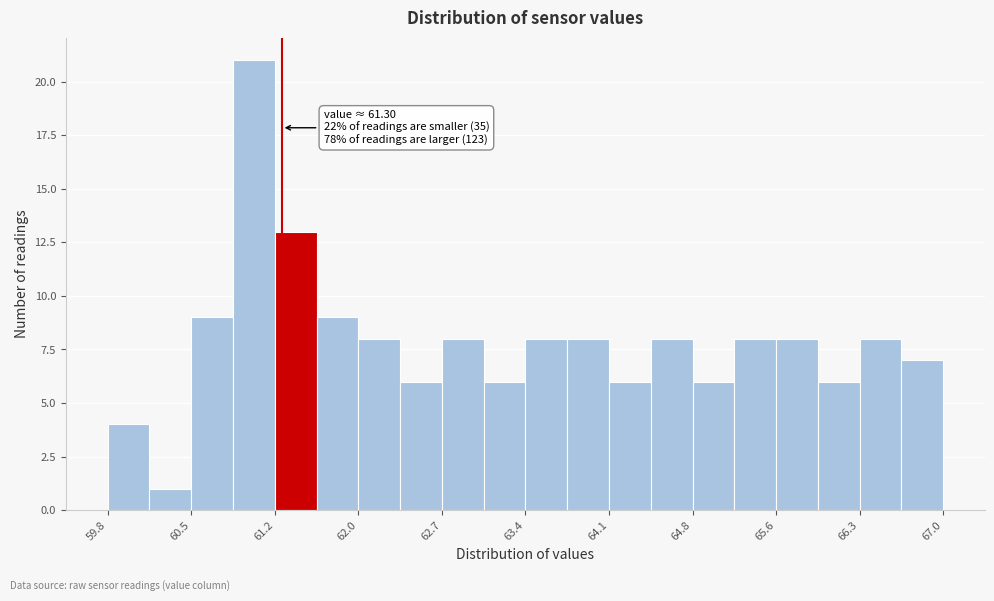

Around what value on the x-axis is the tallest bar? Give the approximate position of its centre, as read against the axis.

61.1